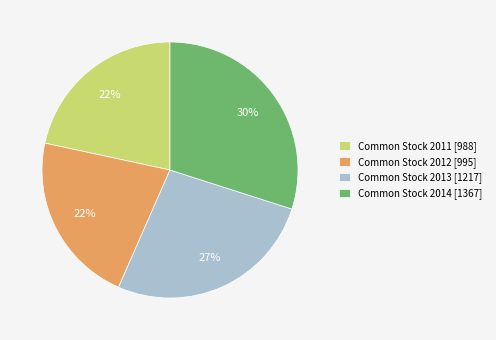

To the nearest percent, what percentage of the pie is Common Stock 2012?

22%